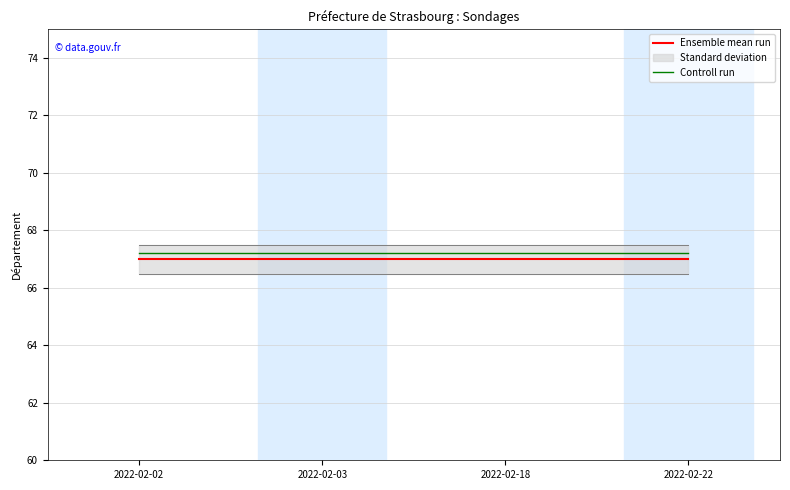

What is the value of the Ensemble mean run point at the 3rd from the left?

67.0